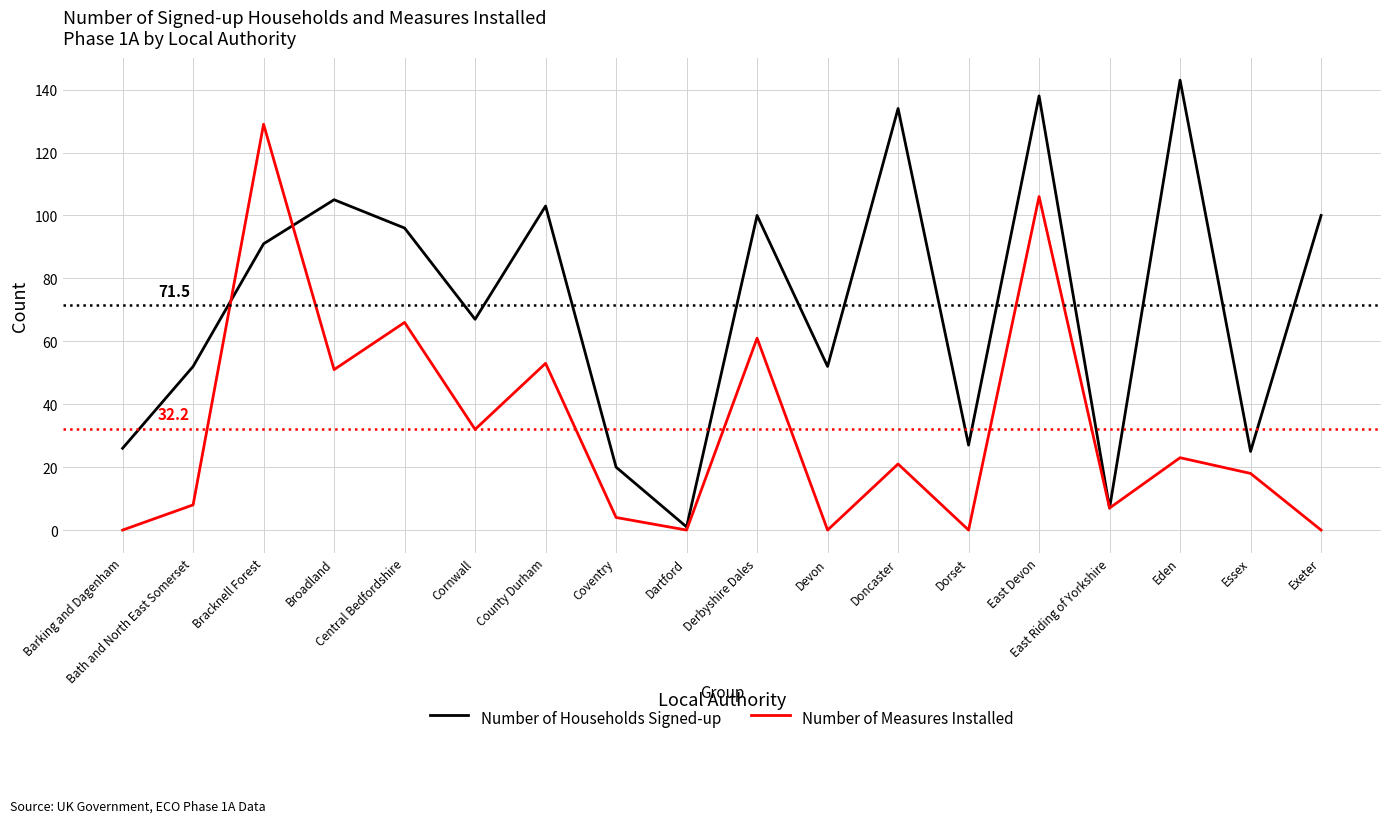

What are all the series names shown in the legend?

Number of Households Signed-up, Number of Measures Installed